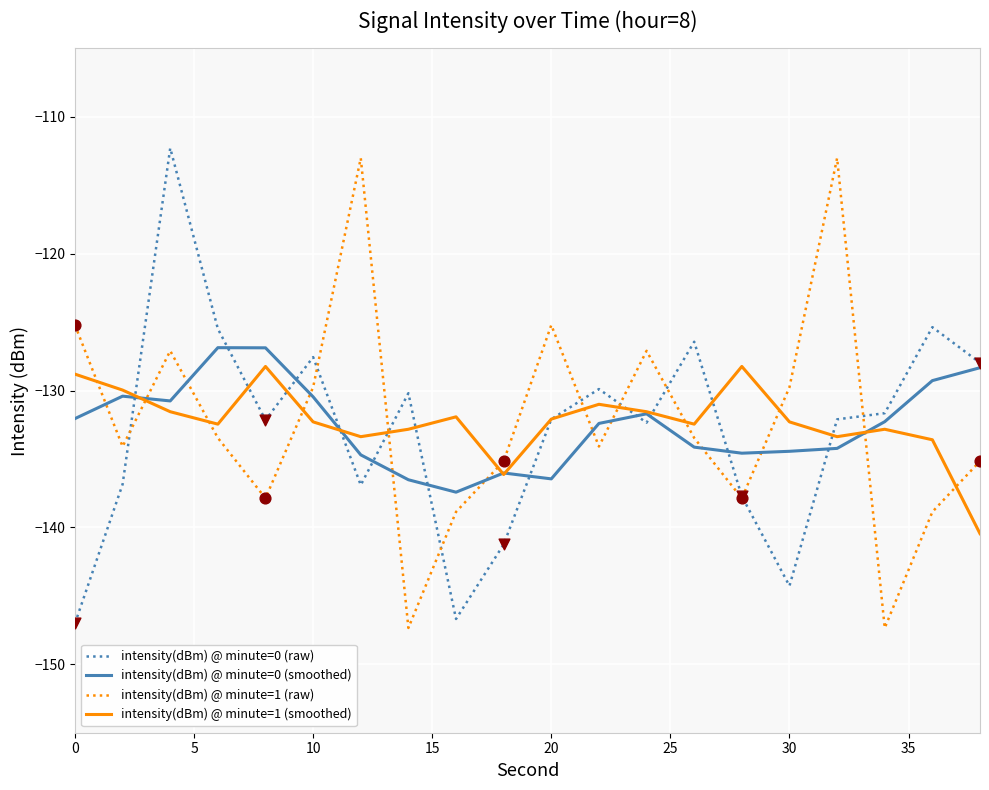

What is the smallest value displayed?

-147.3